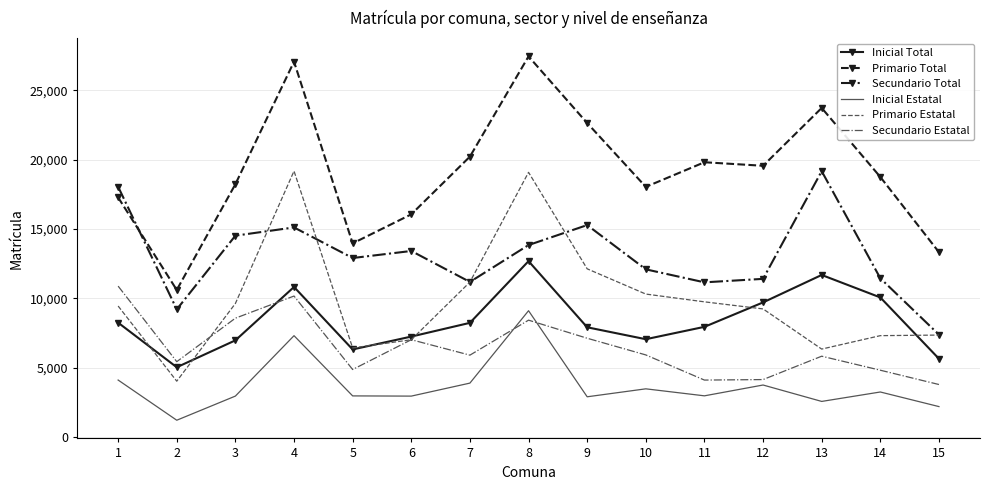

What is the difference between the Inicial Total values at 6 and 5?

928